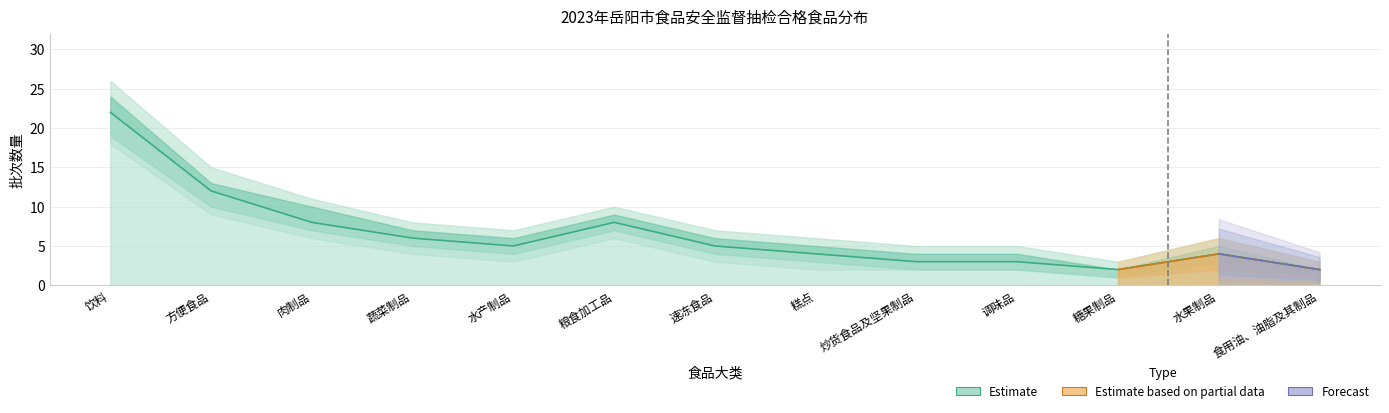

Is it true that Estimate equals 12 at 肉制品?

False